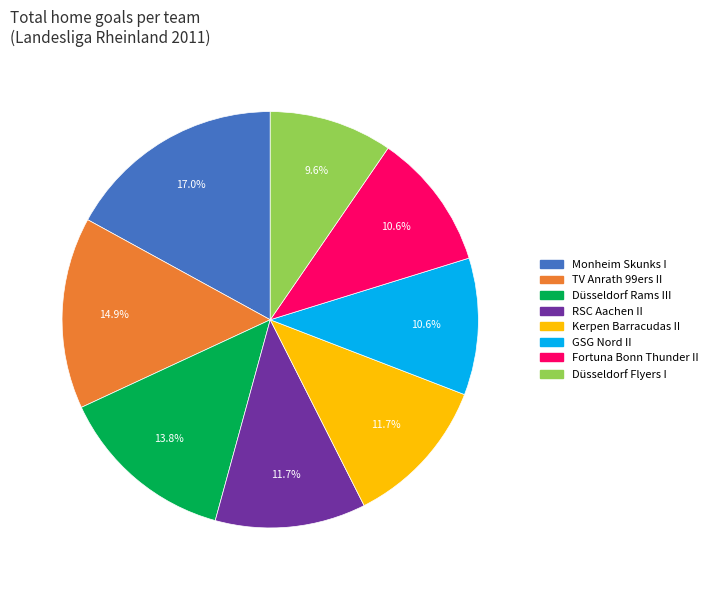

What is the largest slice in the pie chart?

Monheim Skunks I